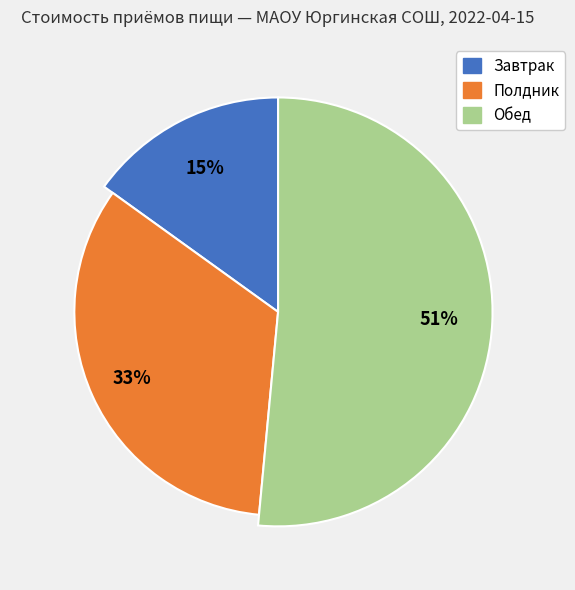

What portion of the pie excludes Завтрак?

84.9%